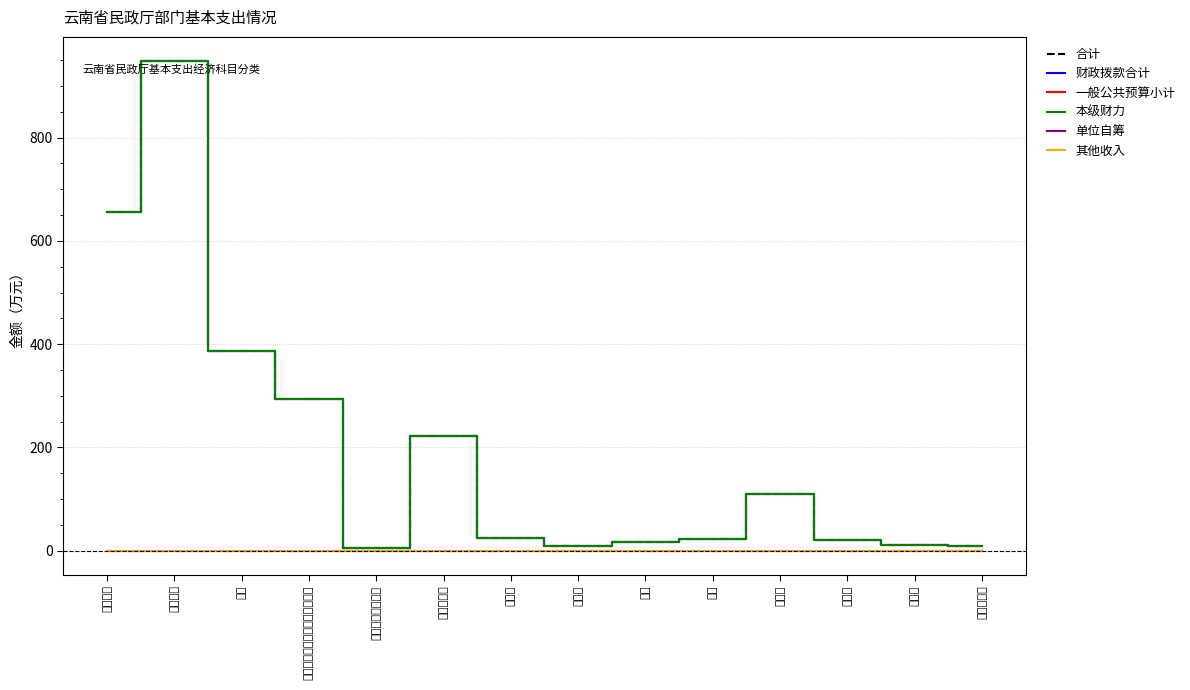

What is the maximum value shown in the chart?

947.9